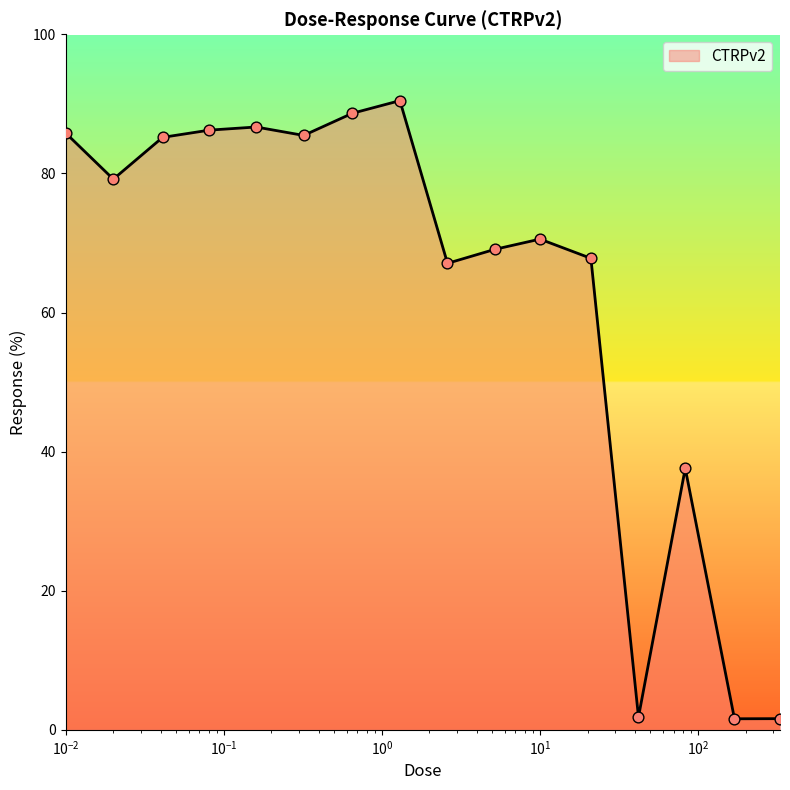

What is the difference between the maximum and minimum values?

88.9